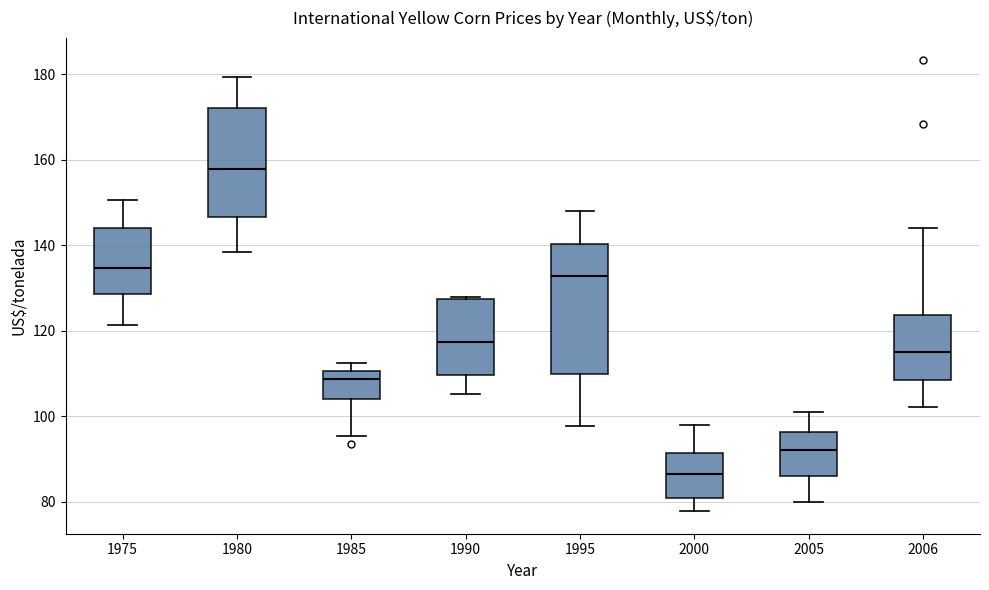

Where does the lower whisker of the box at x = 1985 end on the y-axis? The values are not printed on the chart, so give them approximately, as read against the axis.

96